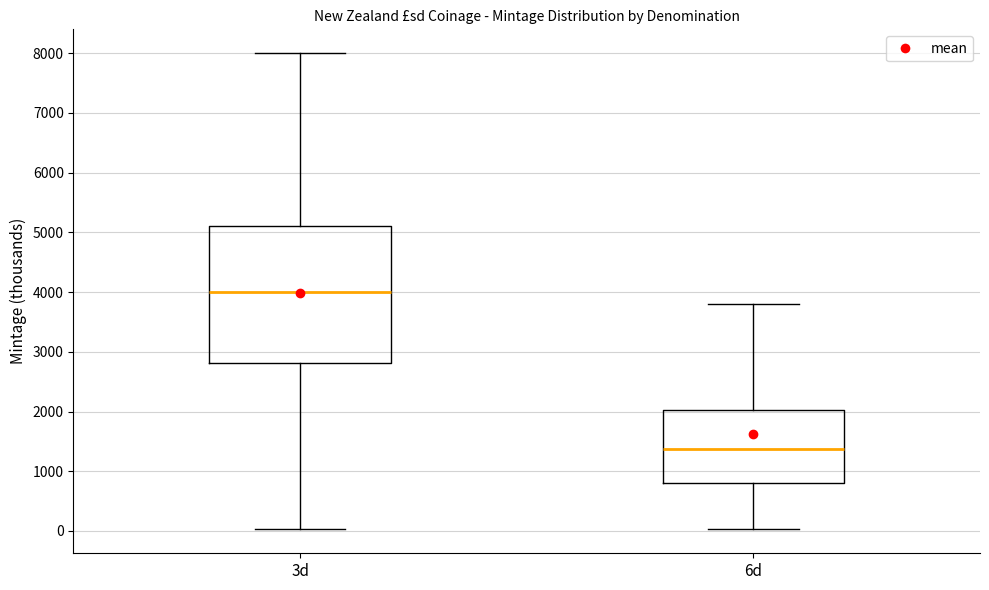

Reading left to right, read every box against the y-axis: the position of its median line, the range the box covers, and the ends of its whiskers. The values are not printed on the chart, so give them approximately, as read against the axis.

3d: median 4000, box 2800 to 5100, whiskers 0 to 8000
6d: median 1400, box 800 to 2000, whiskers 0 to 3800